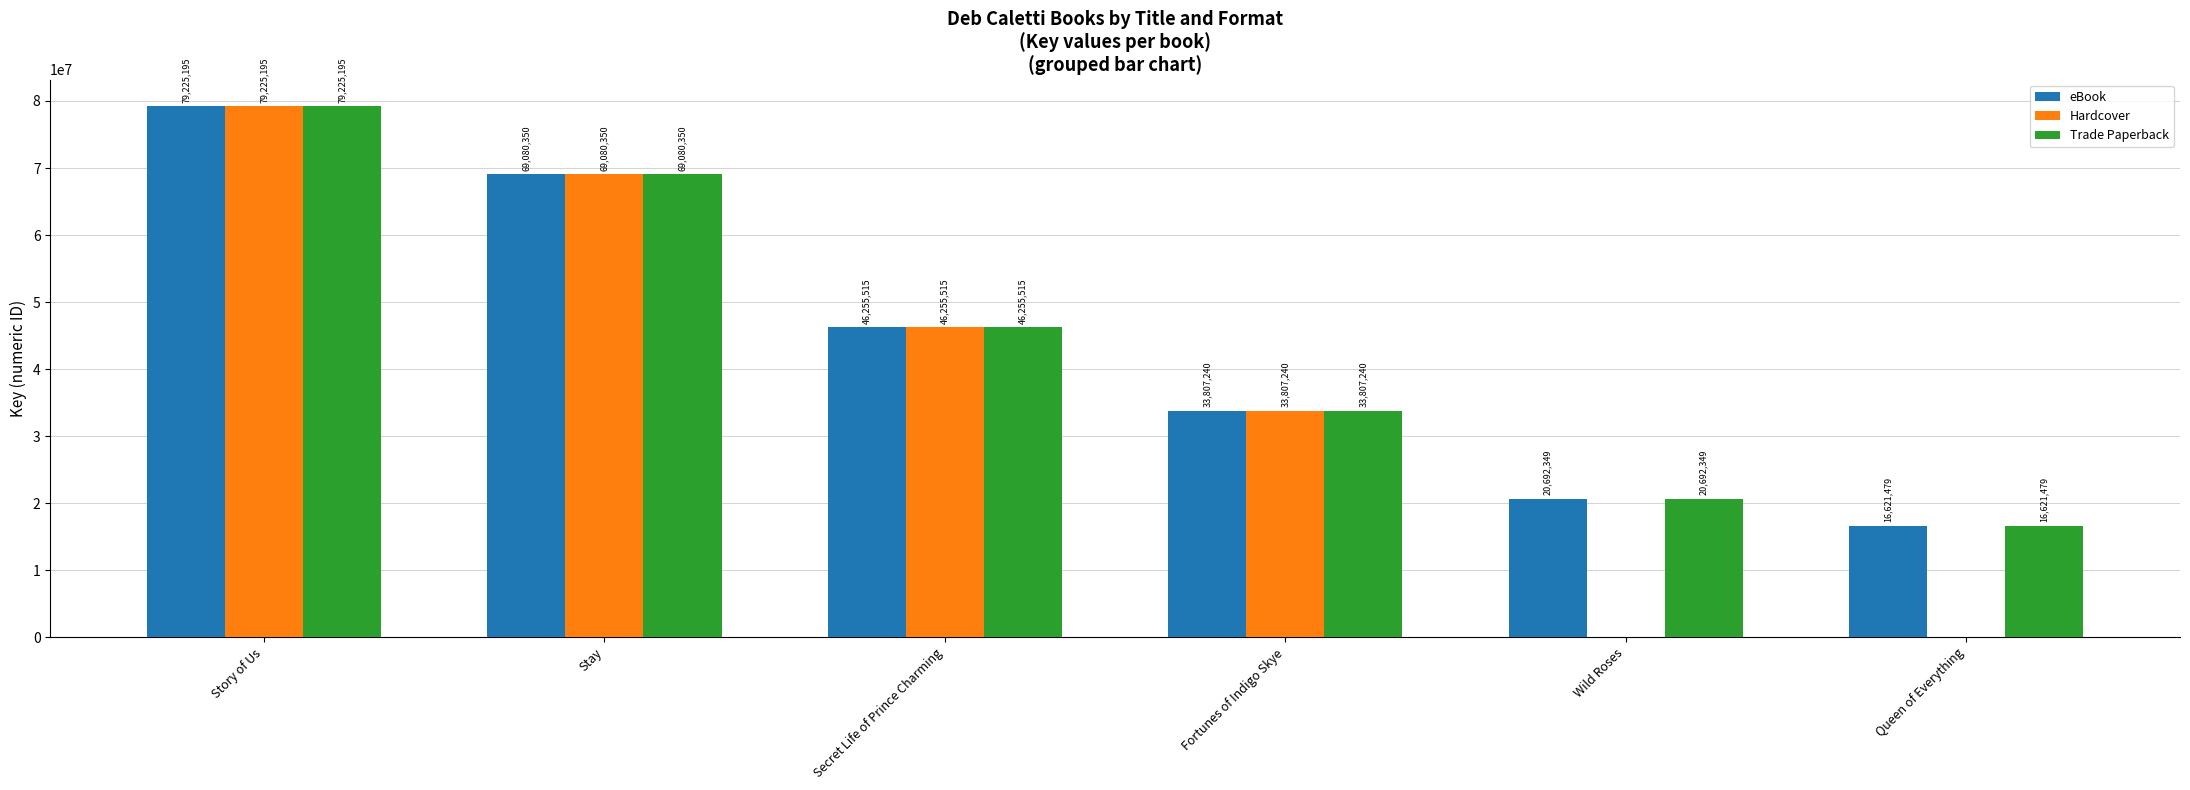

What is the total value across all series at Secret Life of Prince Charming?

138766545